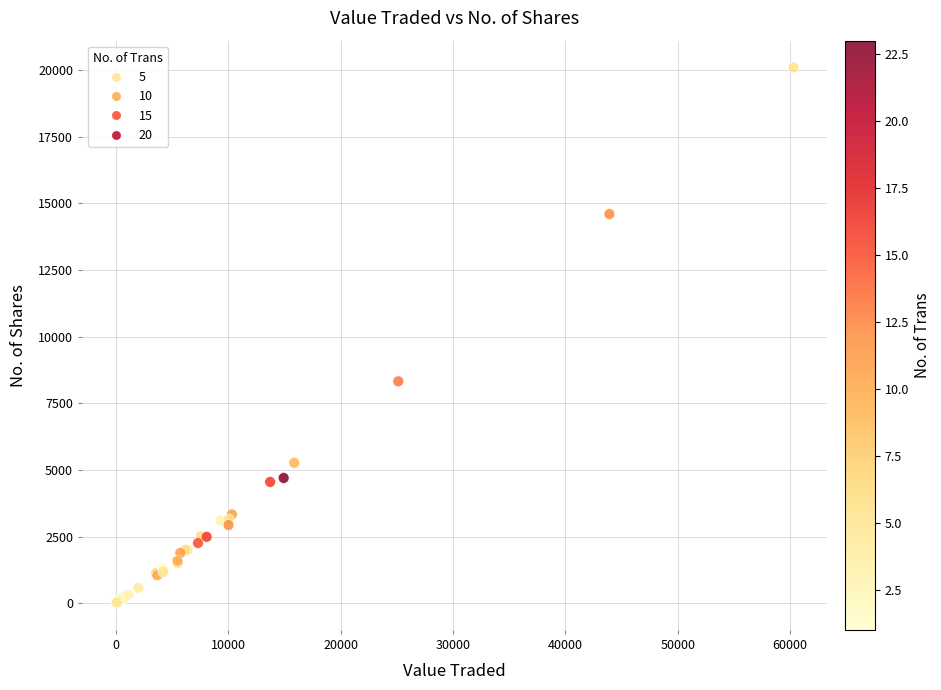

What Y value in the scatter plot is closest to 10053?

8325